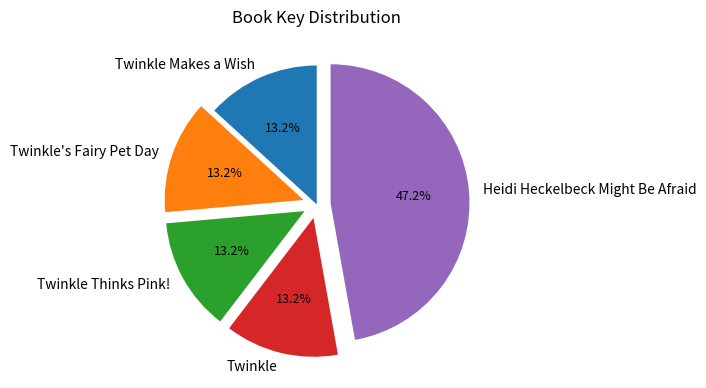

What is the ratio of the value at Twinkle's Fairy Pet Day to the value at Twinkle?

1.0